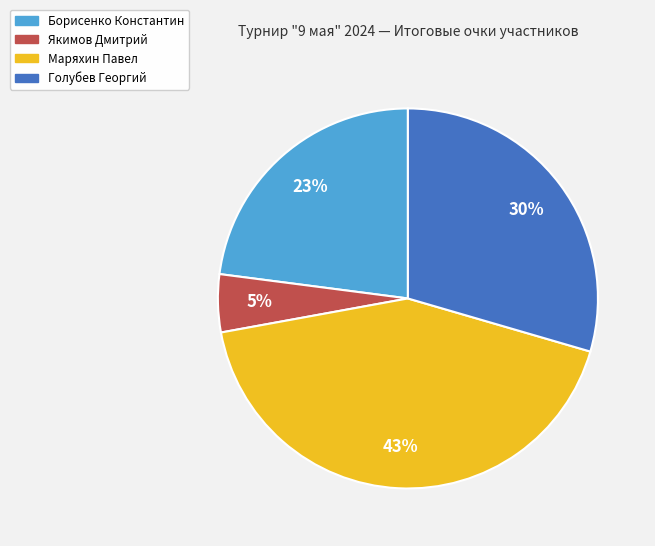

How many segments does this pie chart have?

4